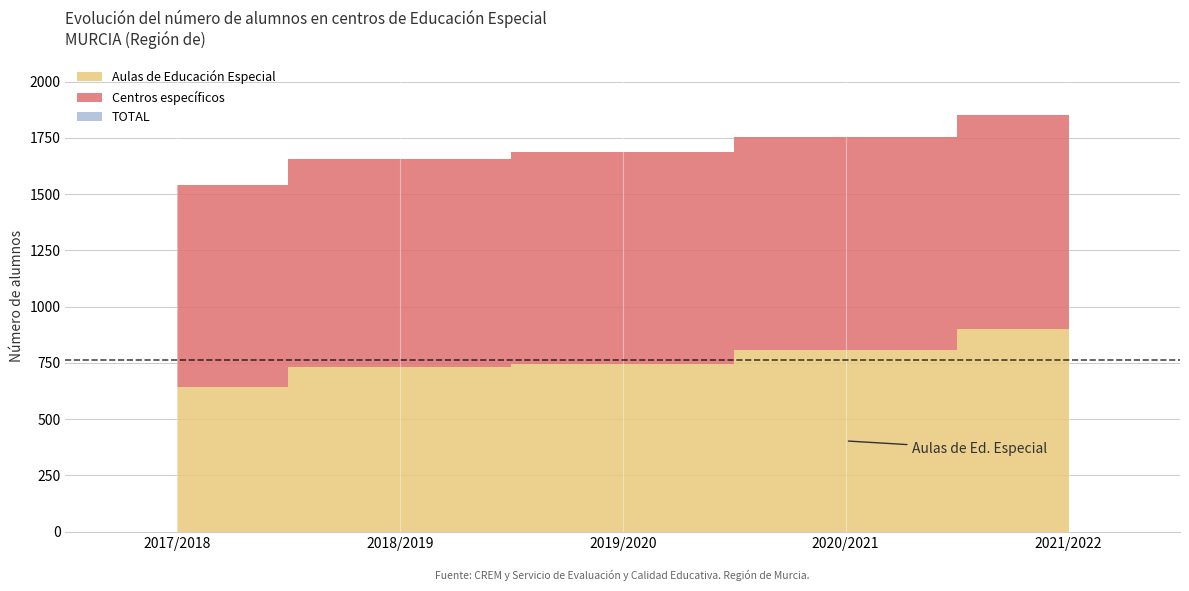

What are all the series names shown in the legend?

TOTAL, Centros específicos, Aulas de Educación Especial